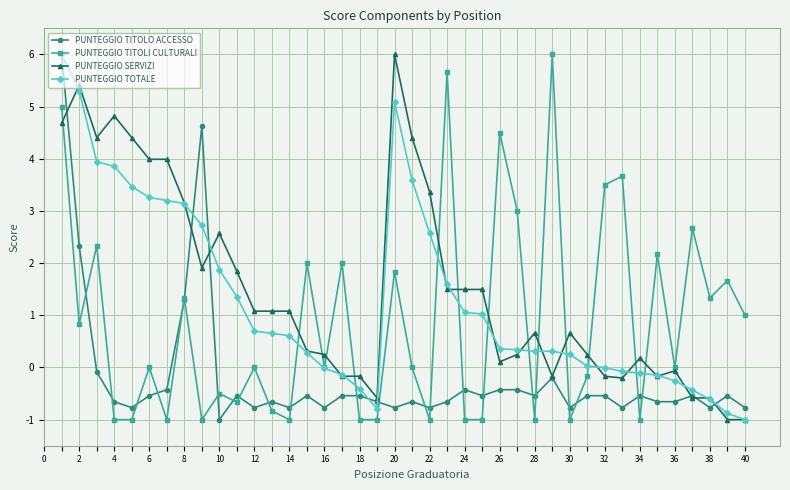

What is the difference between the maximum and minimum values in the PUNTEGGIO SERVIZI series?

7.0